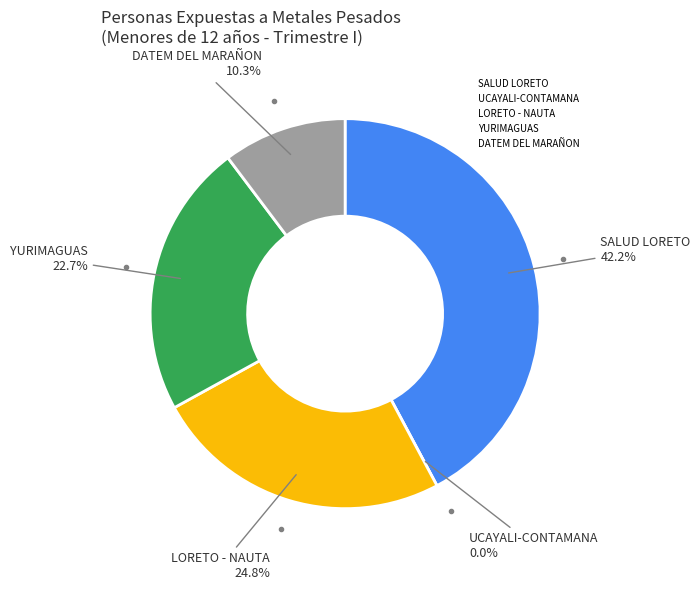

Rank the categories by value from lowest to highest.

UCAYALI-CONTAMANA, DATEM DEL MARAÑON, YURIMAGUAS, LORETO - NAUTA, SALUD LORETO